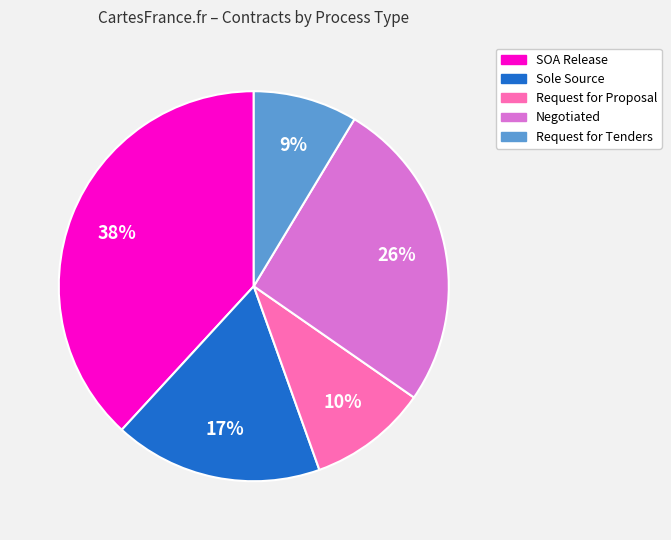

To the nearest percent, what is the average slice percentage?

20%